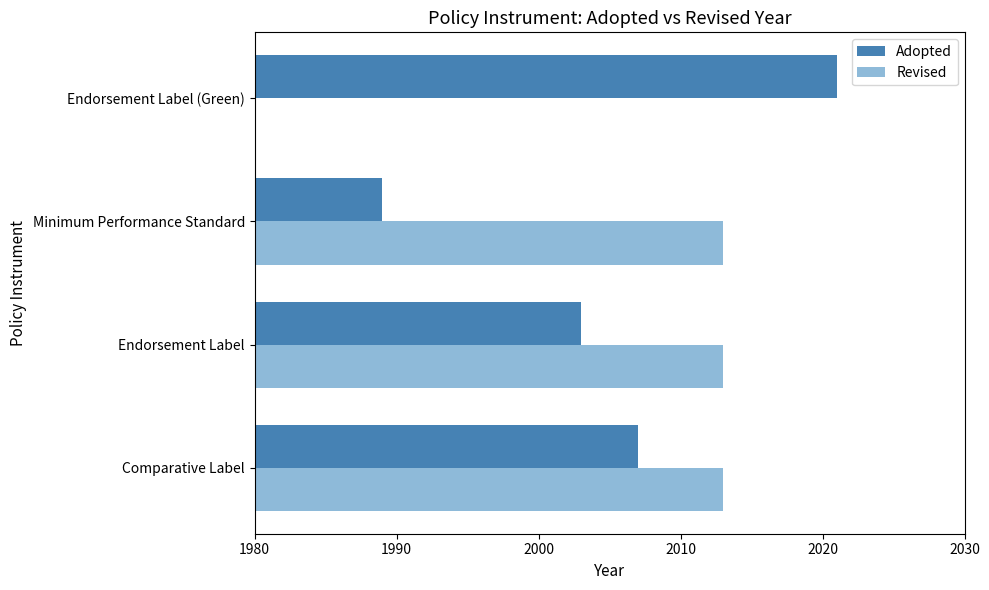

List the labels in order of Adopted value, smallest first.

Minimum Performance Standard, Endorsement Label, Comparative Label, Endorsement Label (Green)